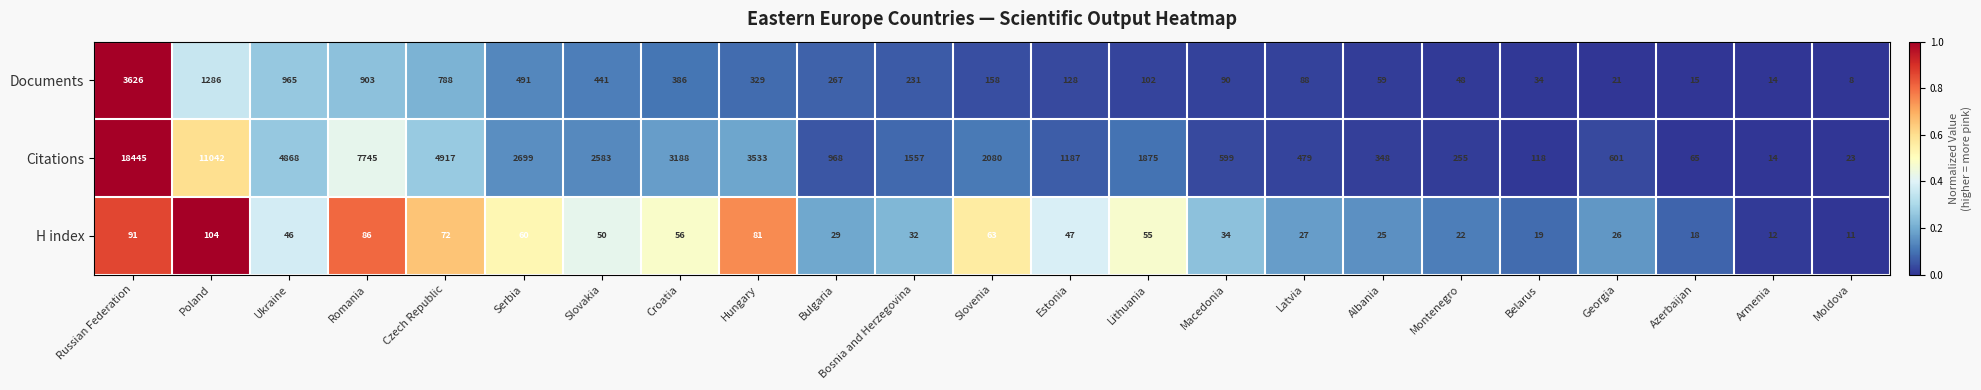

The value of Documents at Bosnia and Herzegovina is 231. True or false?

True